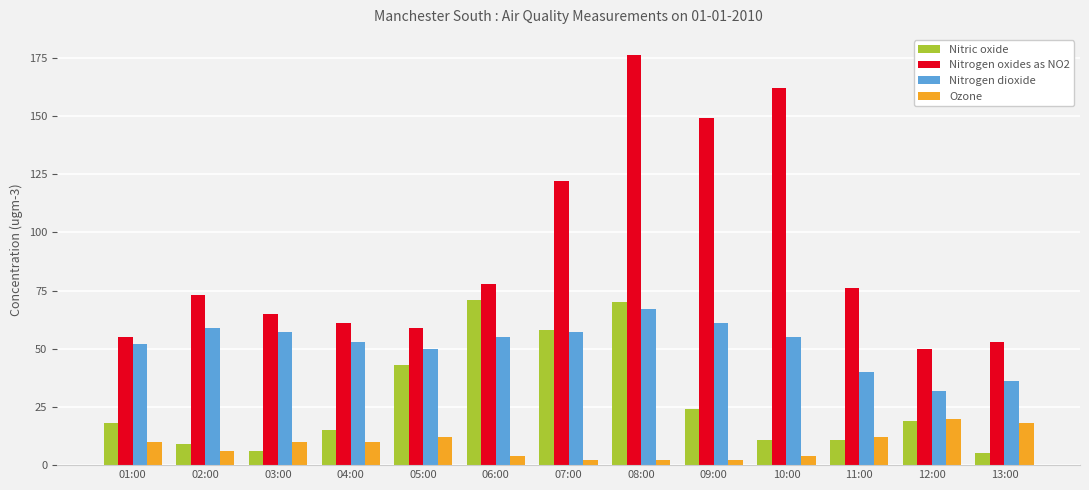

Reading right to left, extract all data points from this chart.

Nitric oxide: 5	19	11	11	24	70	58	71	43	15	6	9	18
Nitrogen oxides as NO2: 53	50	76	162	149	176	122	78	59	61	65	73	55
Nitrogen dioxide: 36	32	40	55	61	67	57	55	50	53	57	59	52
Ozone: 18	20	12	4	2	2	2	4	12	10	10	6	10